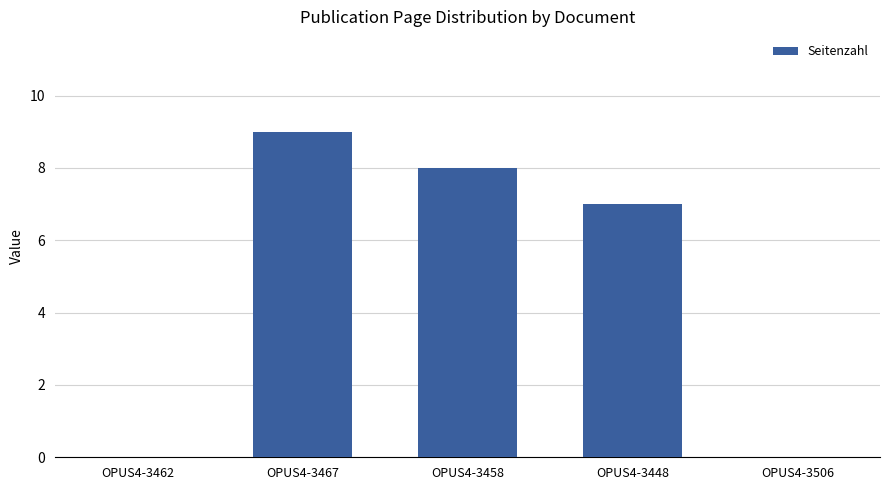

Is it true that the value at OPUS4-3506 is -6?

False